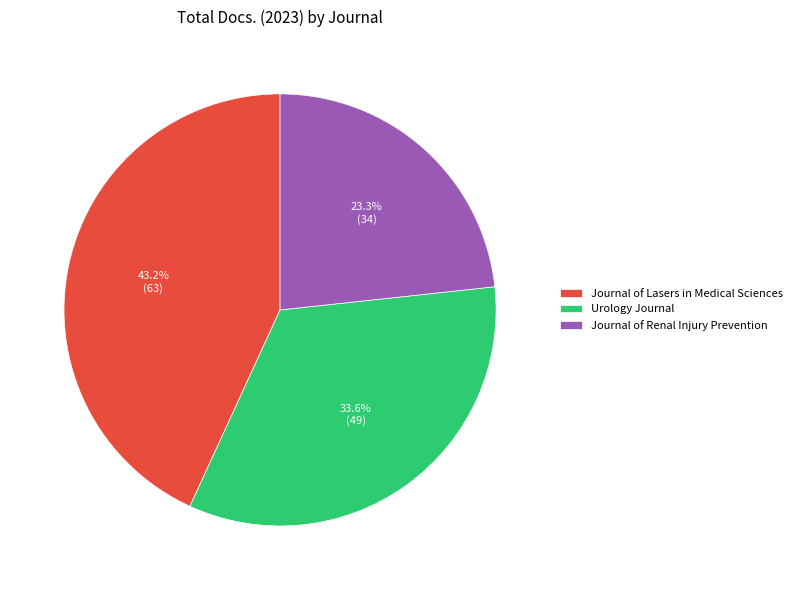

What portion of the pie excludes Urology Journal?

66.4%